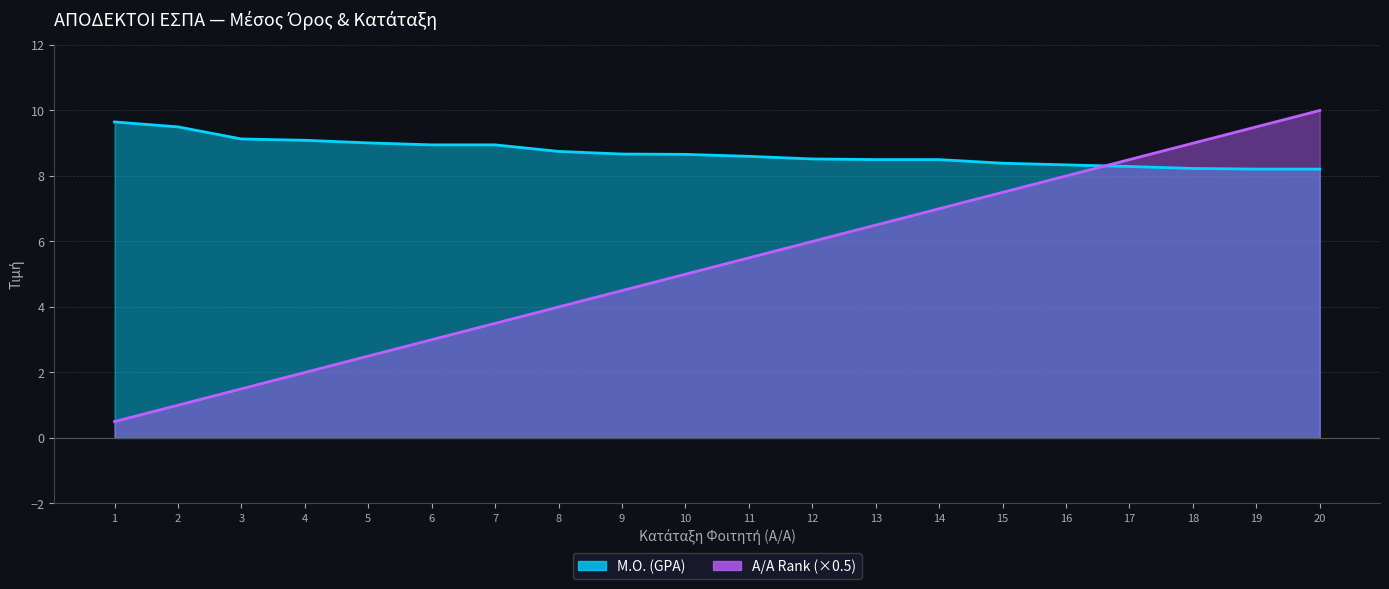

What is the sum of the Α/Α (Rank scaled ×0.5) values at 18 and 9?

13.5